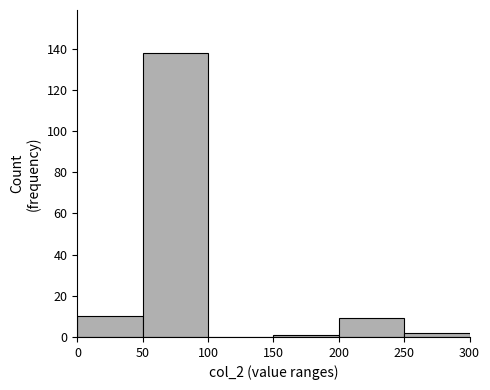

Reading left to right, transcribe this chart: for each bar, give the range it covers on the x-axis and its height. The values are not printed on the chart, so give them approximately, as read against the axis.

0 to 50: 10
50 to 100: 138
100 to 150: 0
150 to 200: under 2
200 to 250: 10
250 to 300: 2